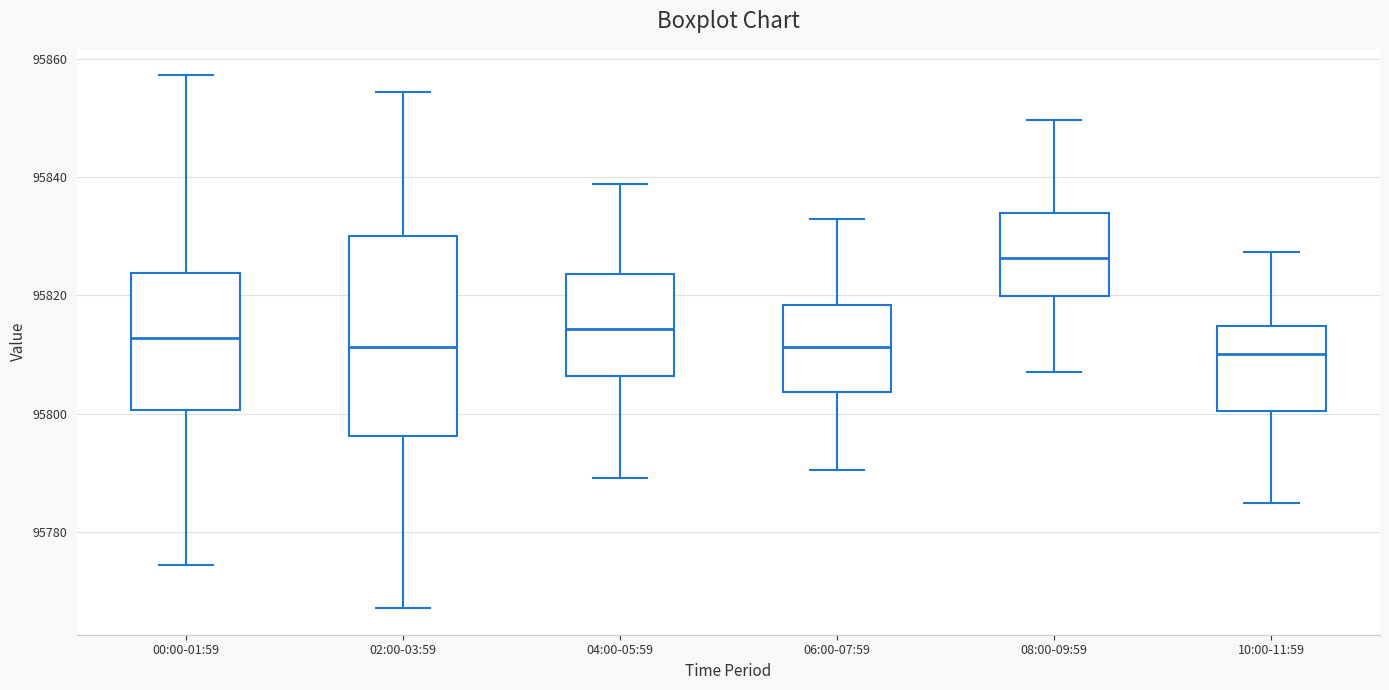

Which box has the highest median line?

08:00-09:59